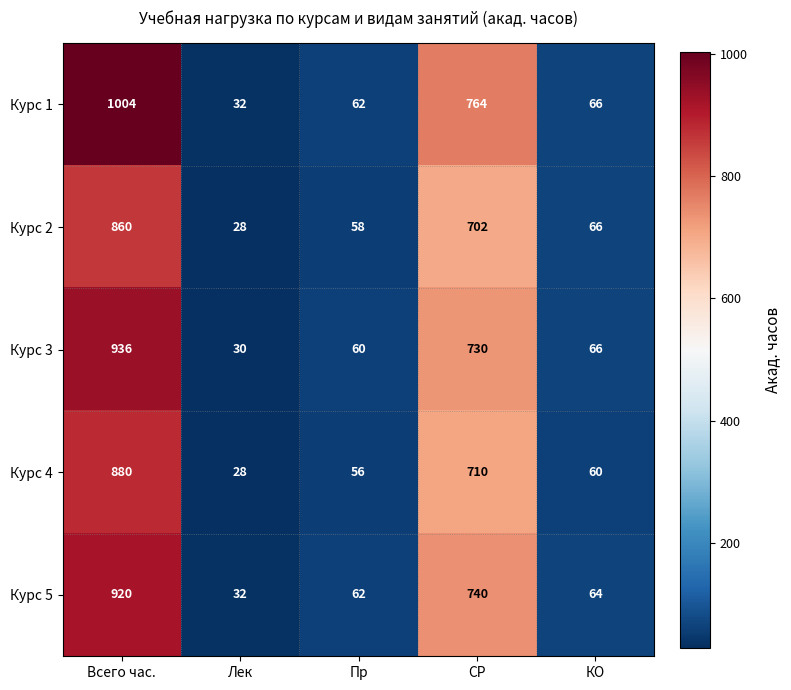

What is the difference between the Курс 4 values at КО and СР?

650